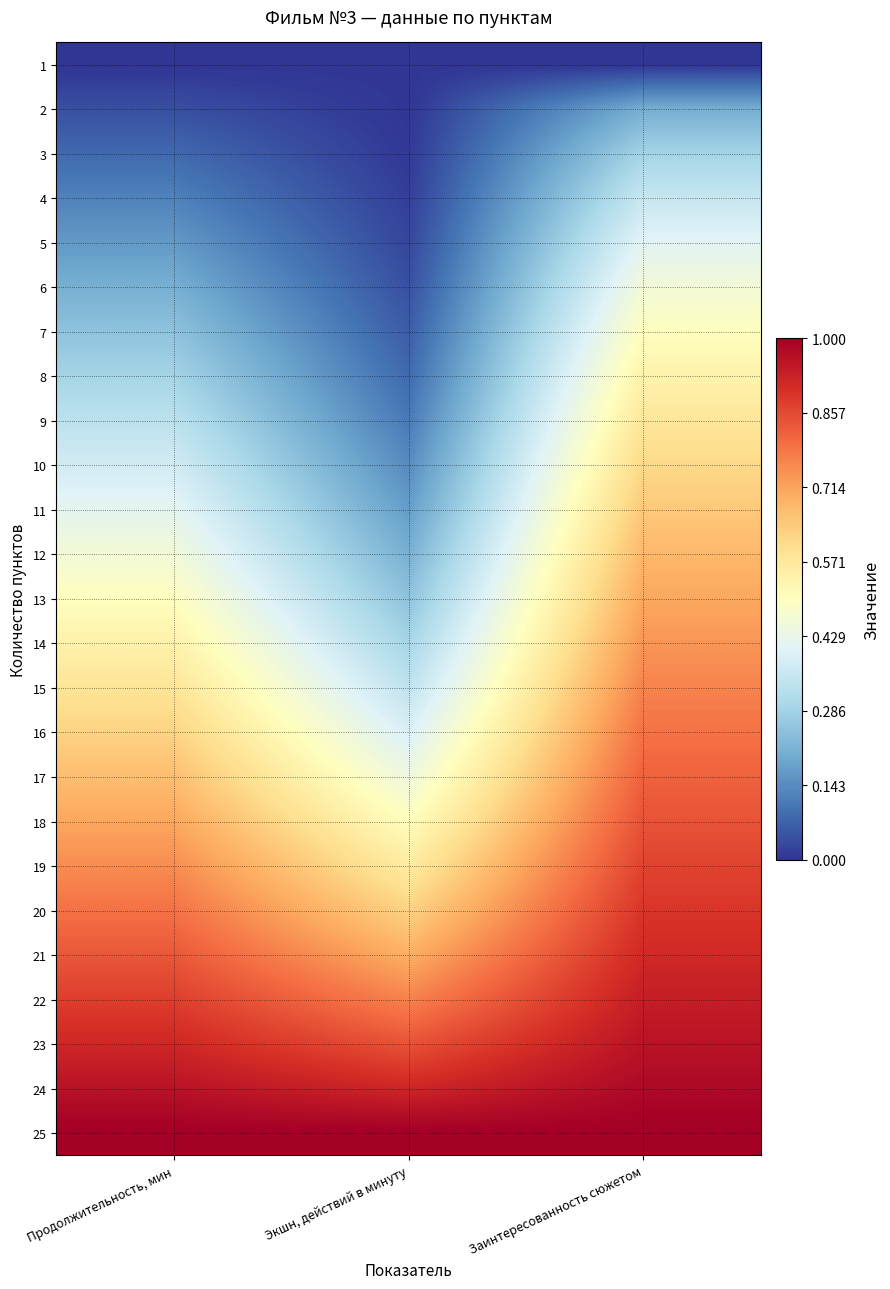

What is the total value across all series at Заинтересованность сюжетом?

16.5